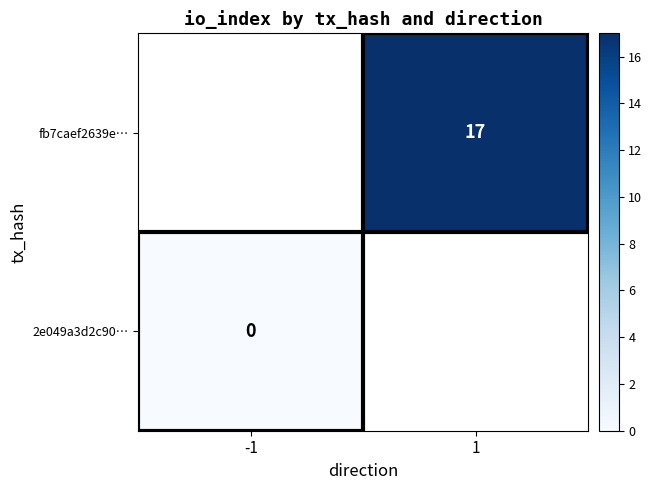

Is it true that fb7caef2639e… equals 9 at 1?

False